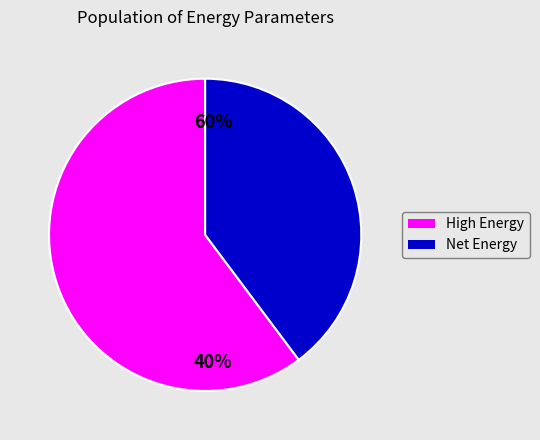

Is Gross energy (kcal) the majority of the pie?

No